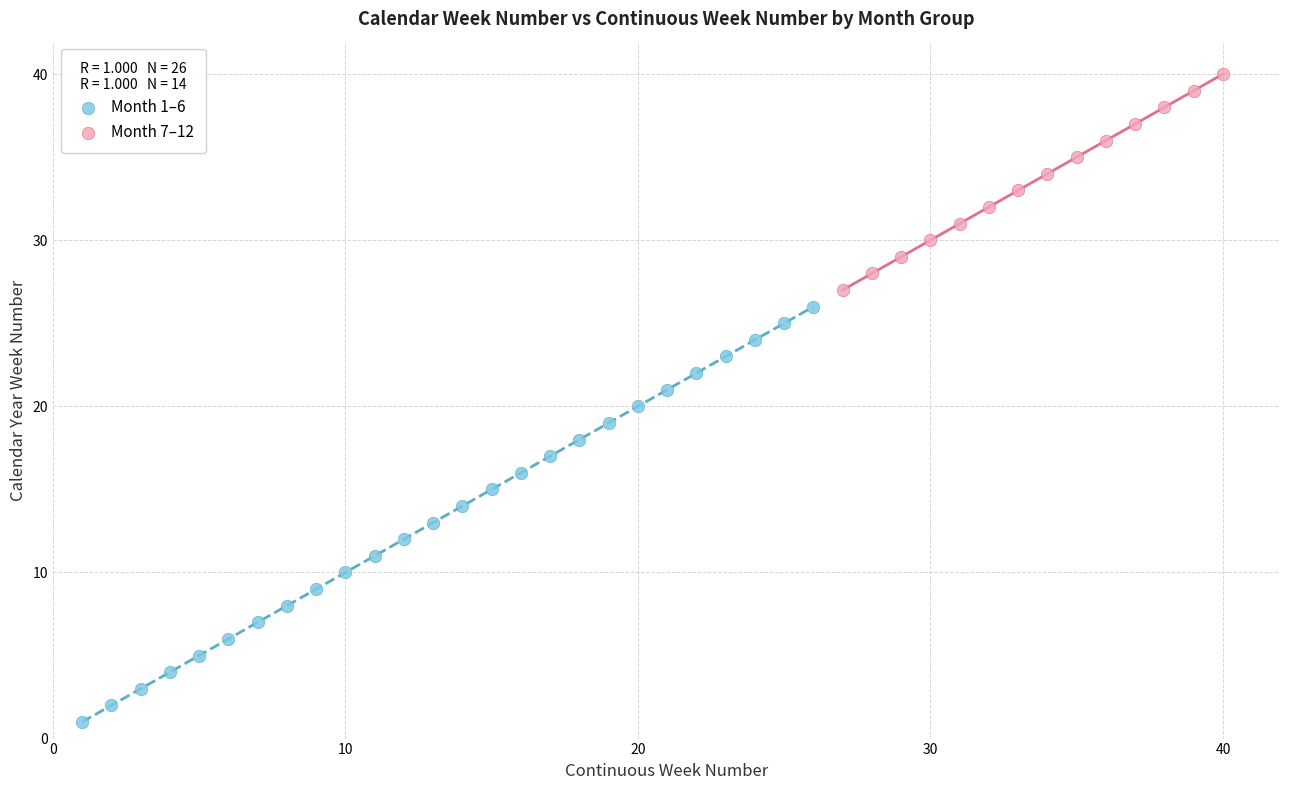

Which series contains the highest Y value?

Month 7–12